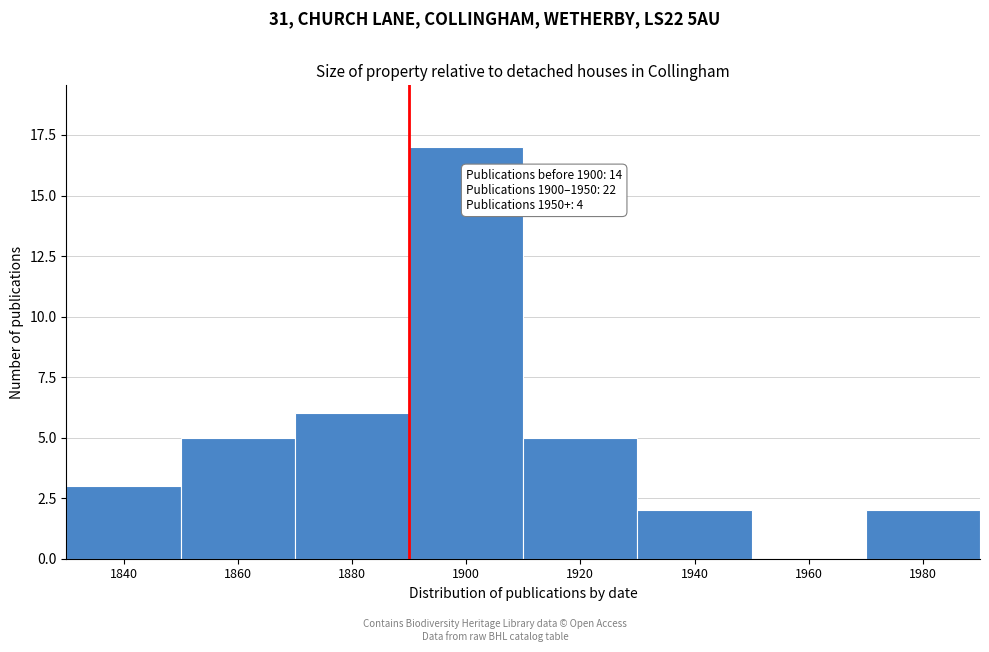

Reading right to left, list all the values displayed in this chart.

1980=2	1960=0	1940=2	1920=5	1900=17	1880=6	1860=5	1840=3